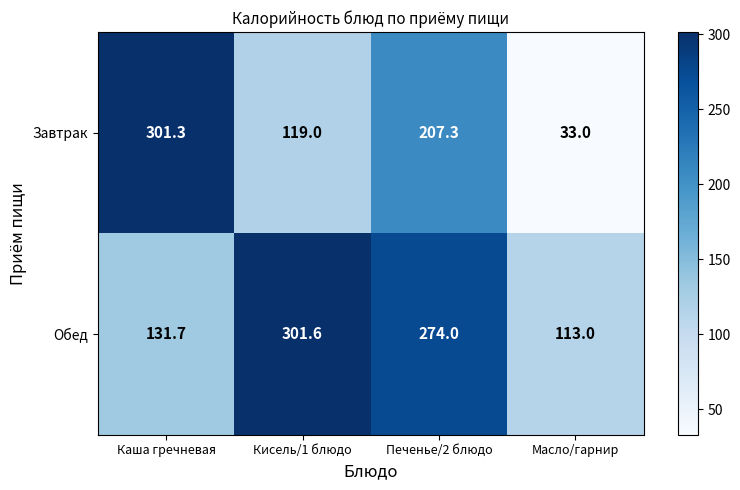

What is the total value across all series at Каша гречневая?

433.0